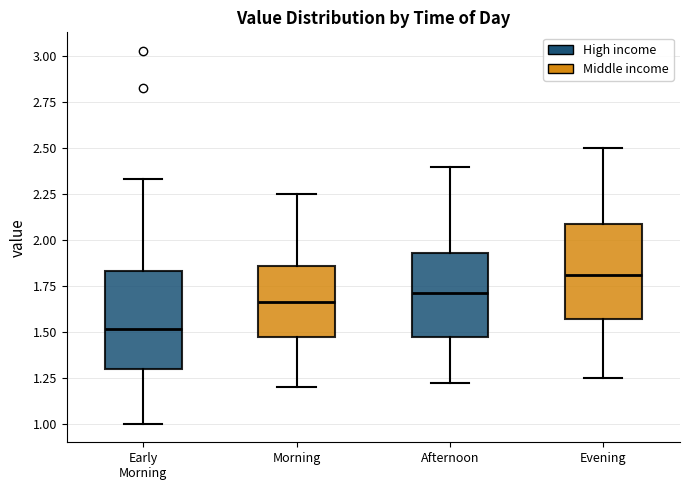

Where does the upper whisker of the box for Afternoon end on the y-axis? The values are not printed on the chart, so give them approximately, as read against the axis.

2.40